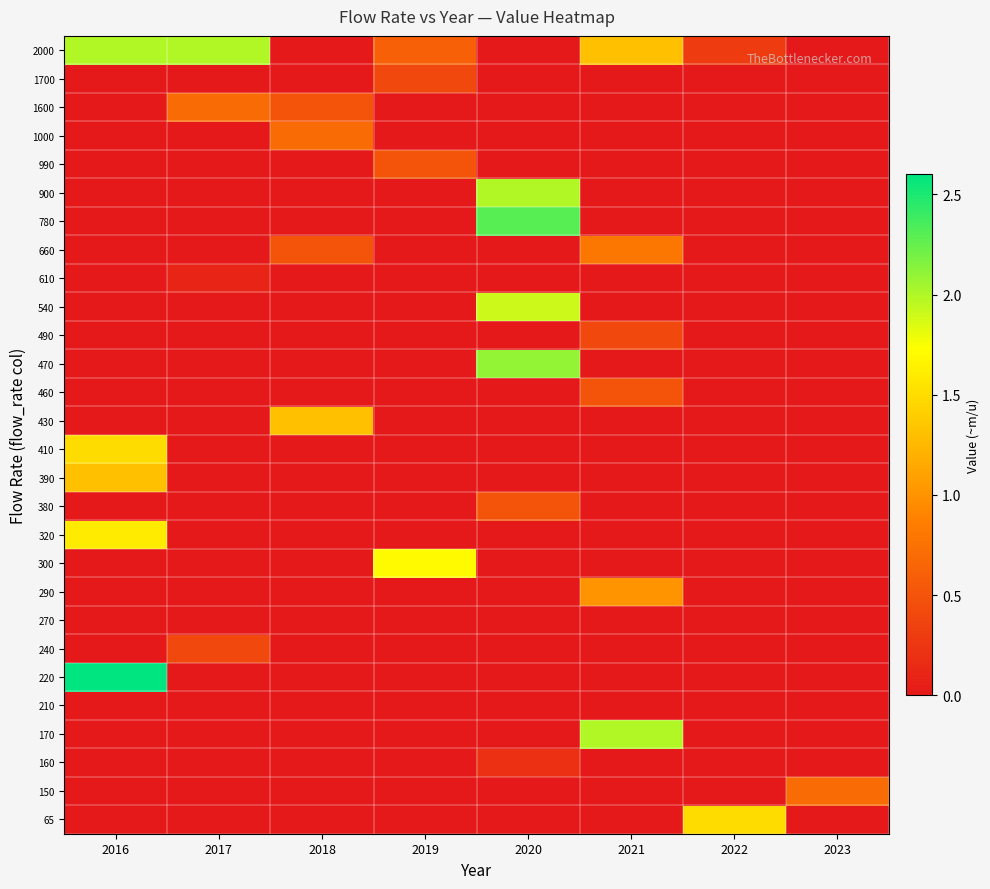

What is the total value across all series at 2017?

3.2